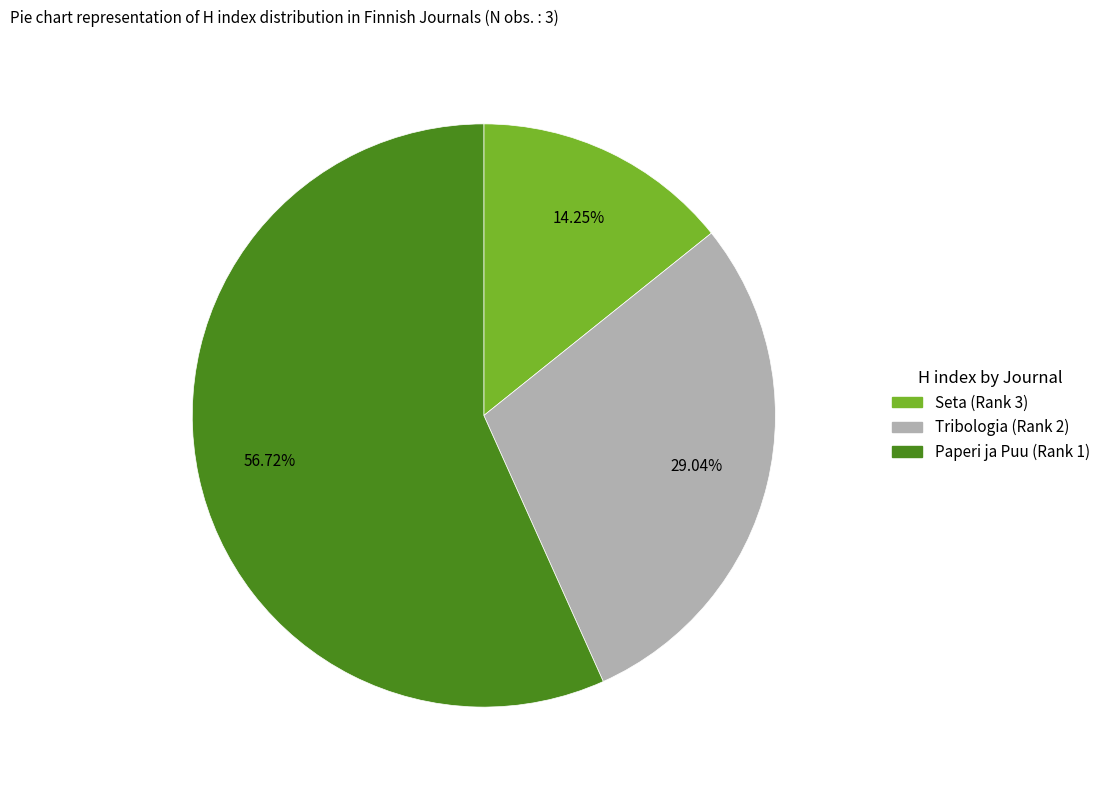

To the nearest percent, what is the combined percentage of Tribologia (Rank 2) and Paperi ja Puu (Rank 1)?

86%